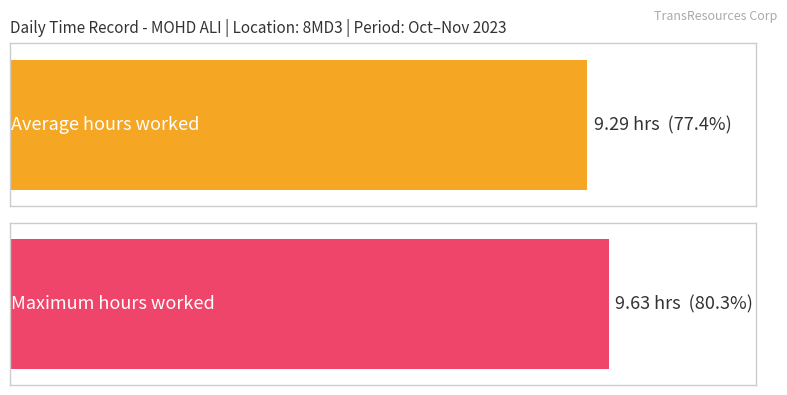

Are the bars horizontal?

Yes